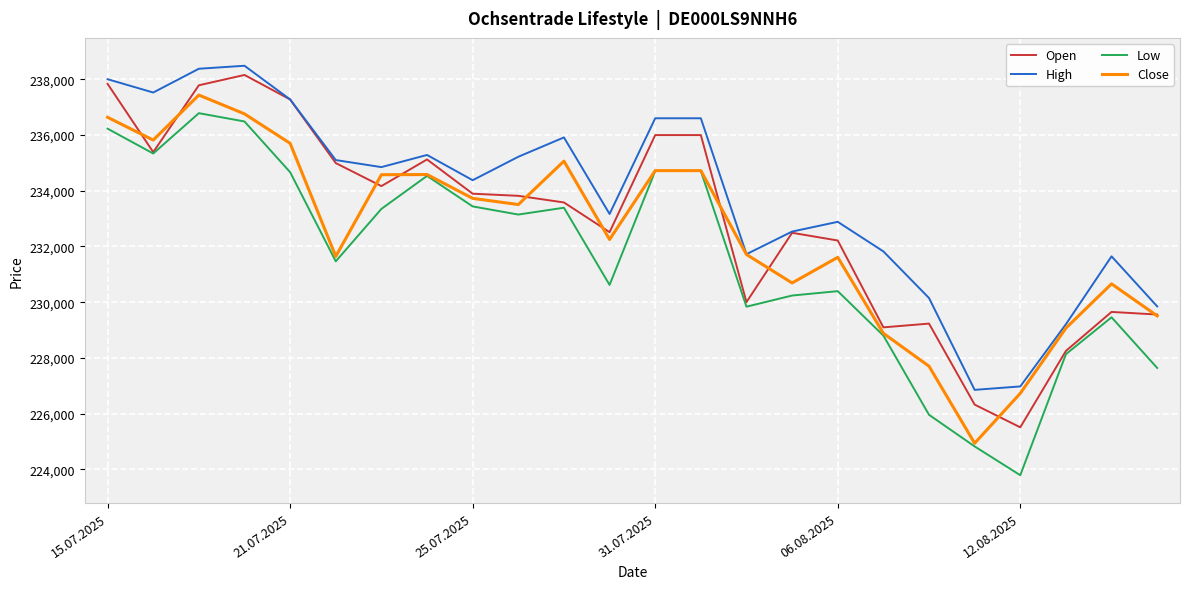

Which series has the largest total across all categories?

High